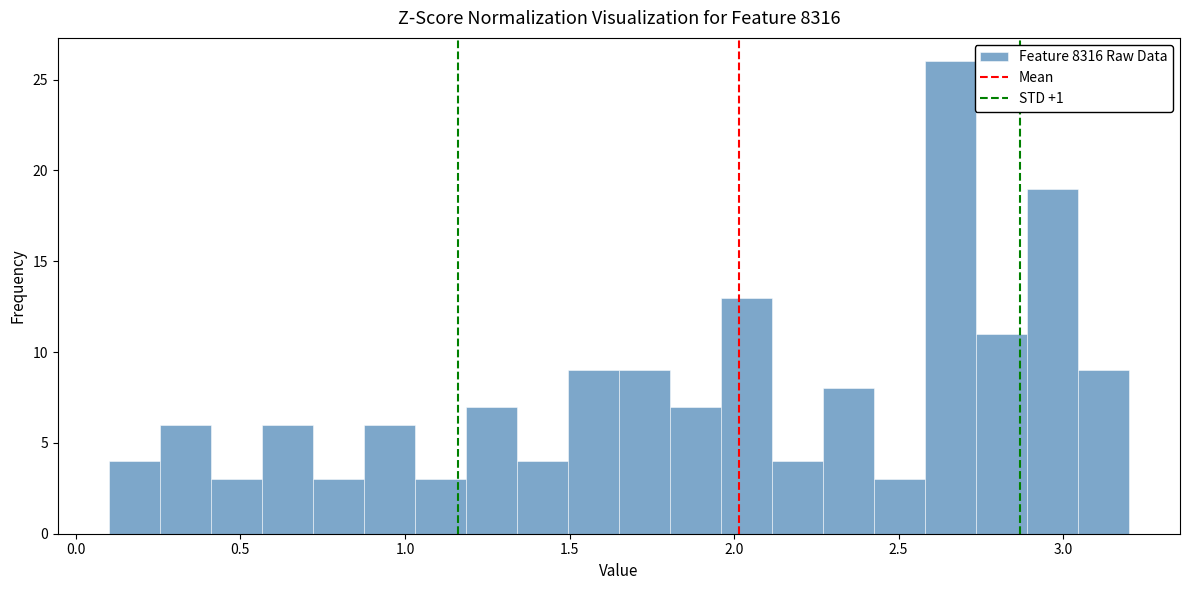

Around what value on the x-axis is the tallest bar? Give the approximate position of its centre, as read against the axis.

2.65